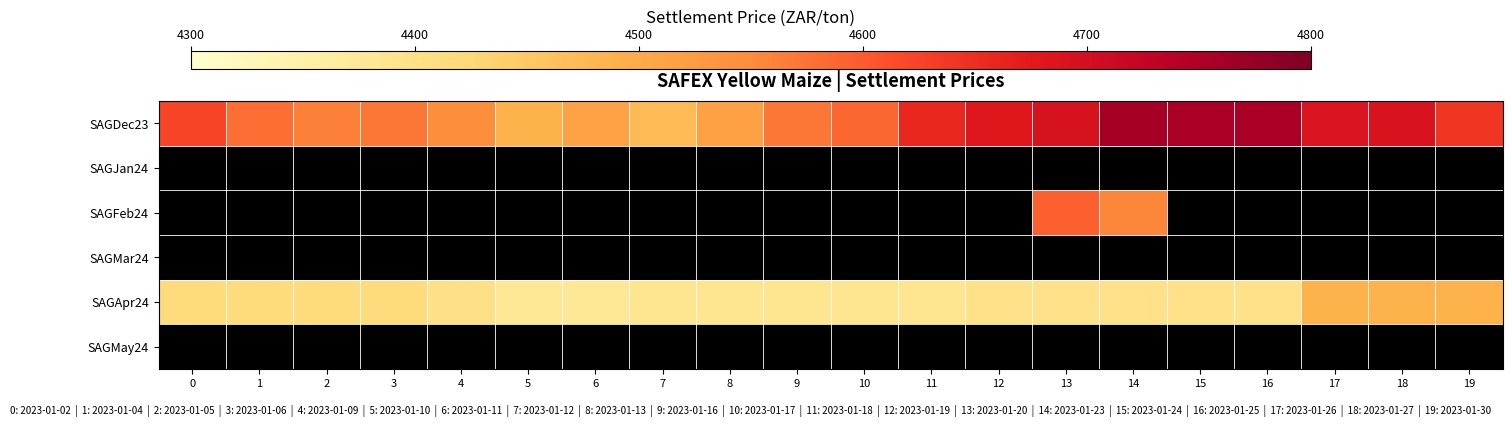

Which series has the largest total across all categories?

SAGDec23